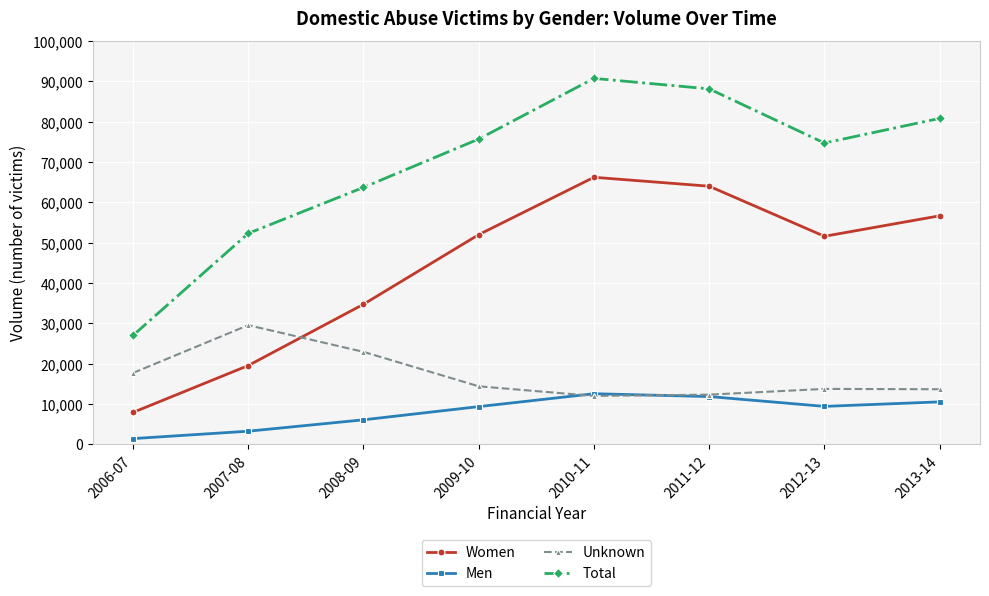

Where is Total nearest to the value 58846?

2008-09